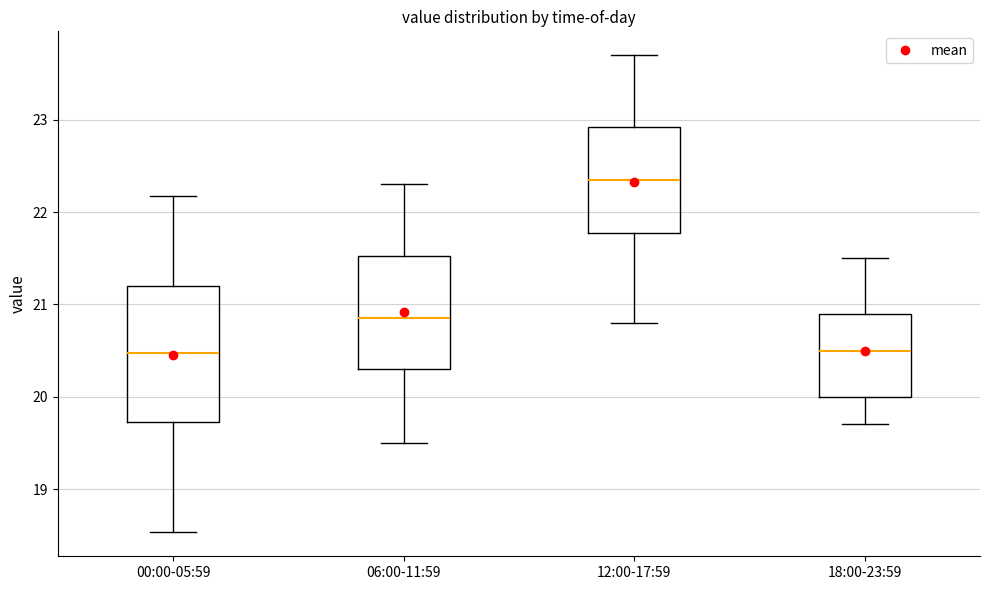

Reading left to right, transcribe this box plot: for each box, give where its median line is, the range the box spans, and where its two whiskers end, as read against the y-axis. The values are not printed on the chart, so give them approximately, as read against the axis.

00:00-05:59: median 20.5, box 19.7 to 21.2, whiskers 18.5 to 22.2
06:00-11:59: median 20.9, box 20.3 to 21.5, whiskers 19.5 to 22.3
12:00-17:59: median 22.4, box 21.8 to 22.9, whiskers 20.8 to 23.7
18:00-23:59: median 20.5, box 20.0 to 20.9, whiskers 19.7 to 21.5